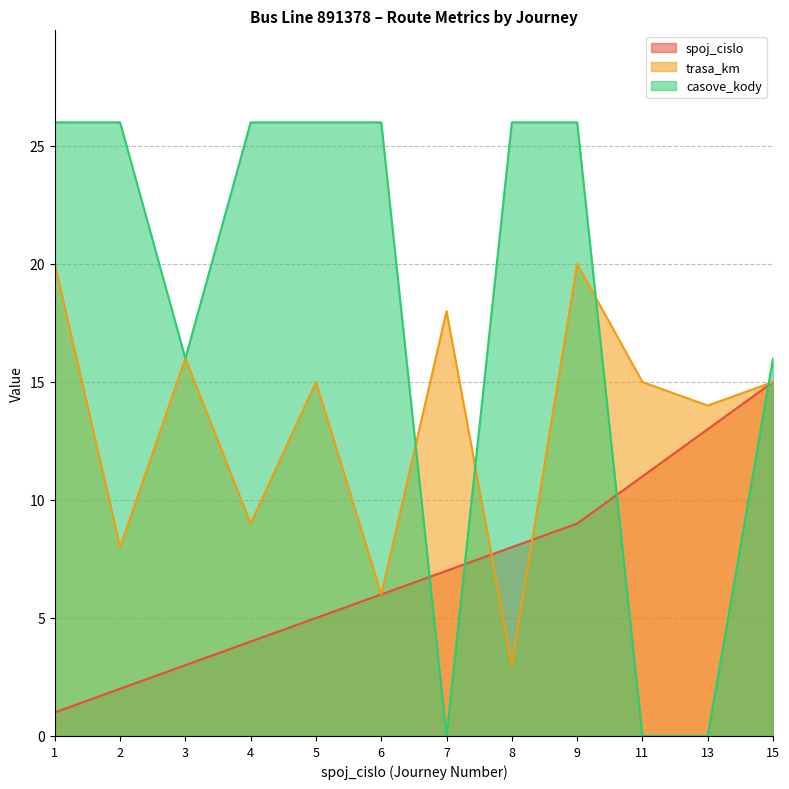

At how many categories does at least one series exceed 3?

12